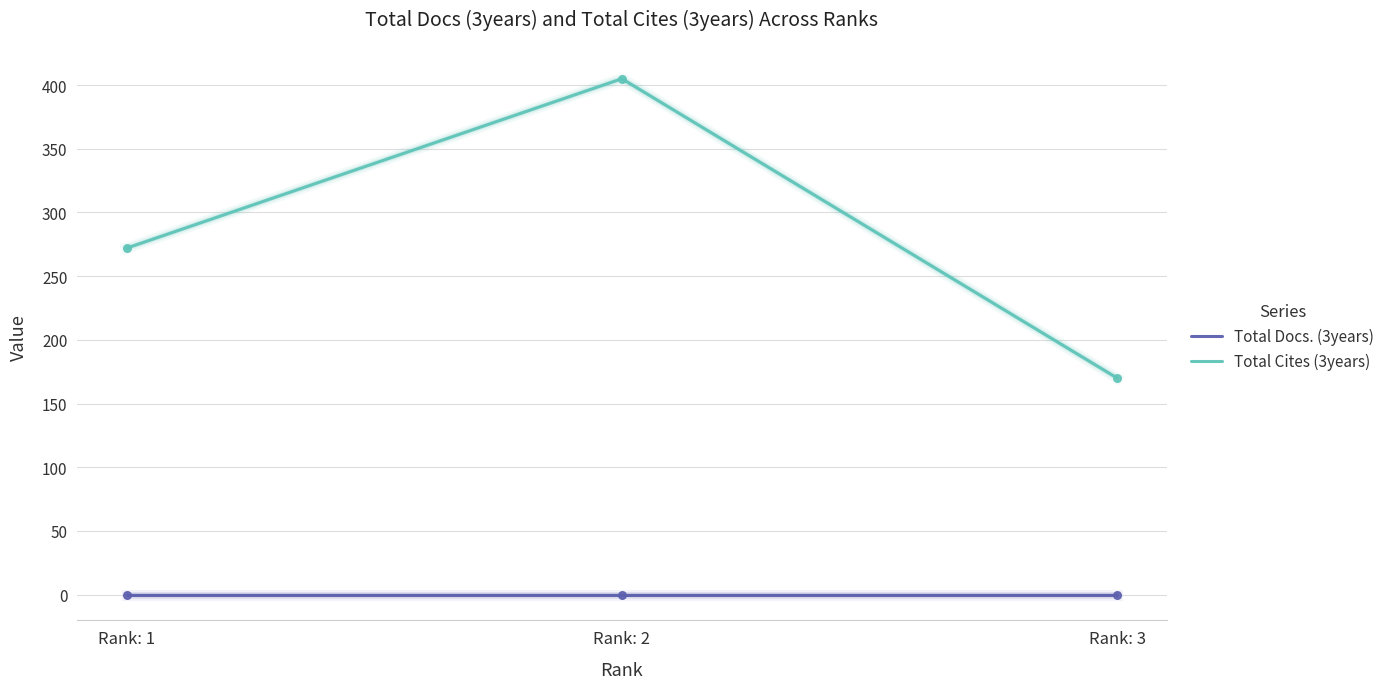

Which series has the largest range (max minus min)?

Total Cites (3years)